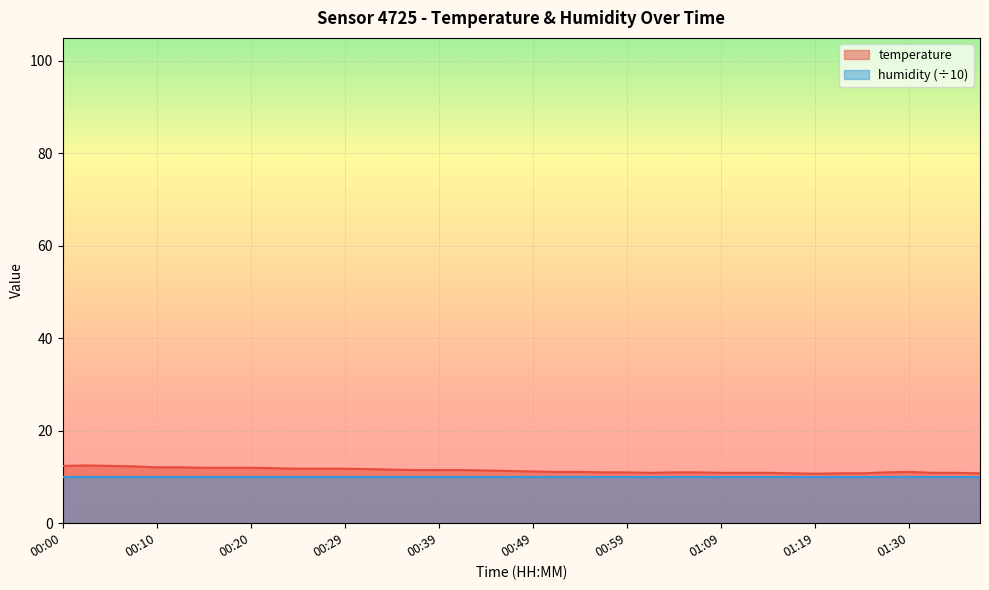

Which label corresponds to the smallest value in the chart?

01:19